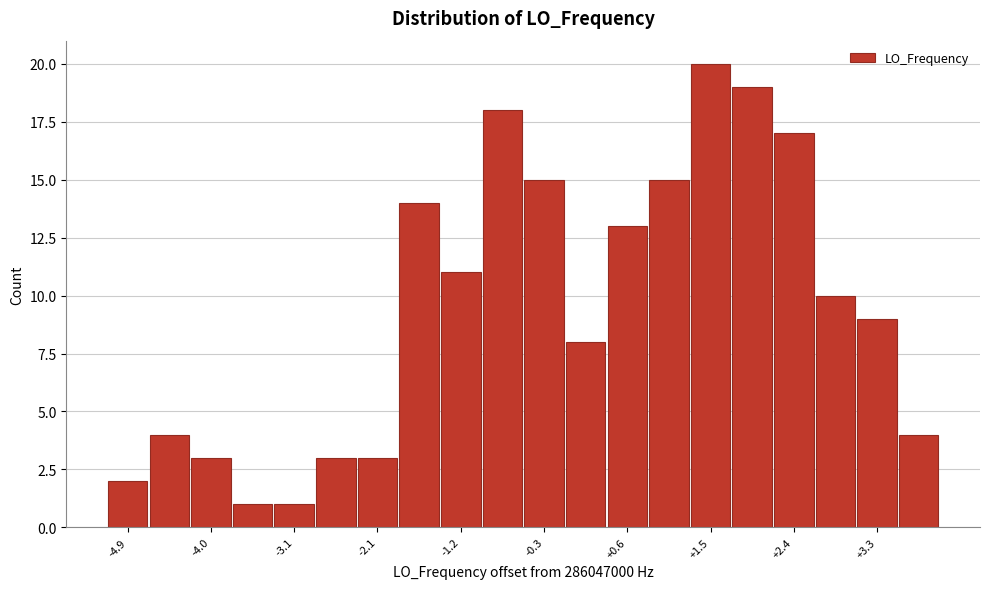

How tall is the bar that spans -0.6 to -0.1 on the x-axis? Neither the bar edges nor the heights are printed on the chart, so give them approximately, as read against the axes.

15